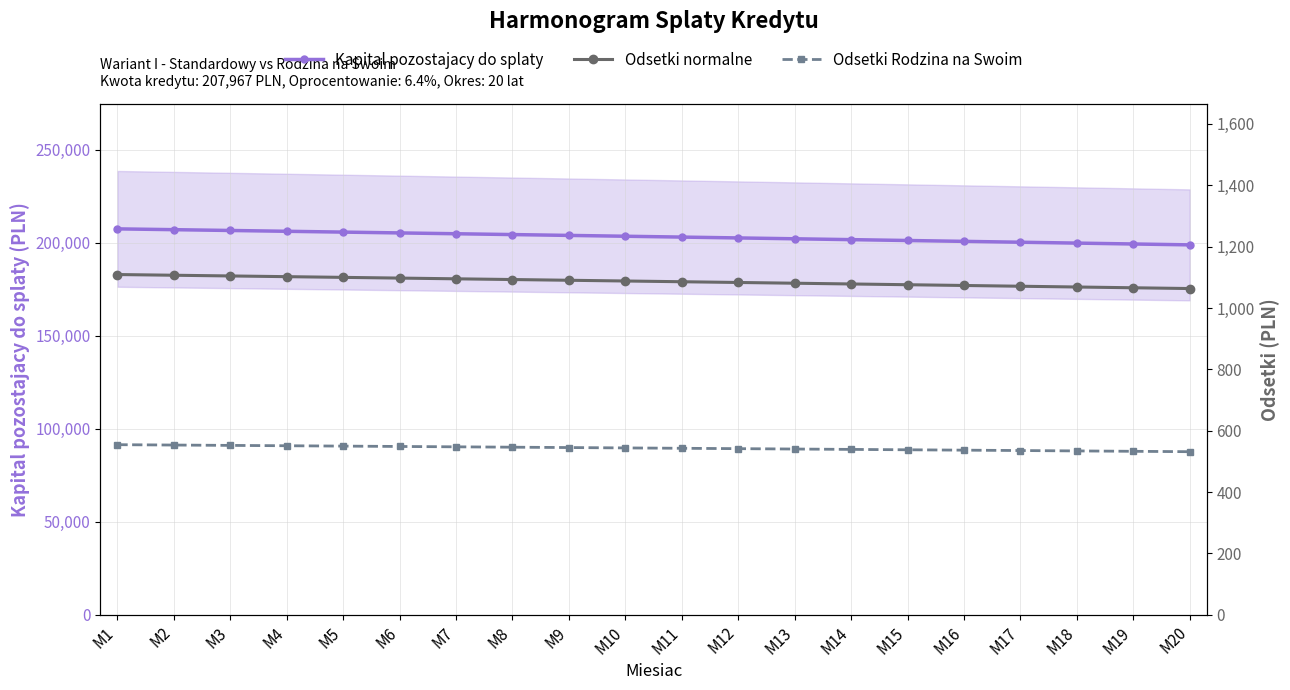

Reading right to left, list all the values displayed in this chart.

Kapital pozostajacy do splaty: M20=198934.5	M19=199409.3	M18=199881.6	M17=200351.4	M16=200818.7	M15=201283.5	M14=201745.8	M13=202205.7	M12=202663.2	M11=203118.2	M10=203570.8	M9=204021.0	M8=204468.9	M7=204914.3	M6=205357.4	M5=205798.1	M4=206236.5	M3=206672.6	M2=207106.4	M1=207537.8
Odsetki normalne: M20=1063.5	M19=1066.0	M18=1068.5	M17=1071.0	M16=1073.5	M15=1076.0	M14=1078.4	M13=1080.9	M12=1083.3	M11=1085.7	M10=1088.1	M9=1090.5	M8=1092.9	M7=1095.2	M6=1097.6	M5=1099.9	M4=1102.2	M3=1104.6	M2=1106.9	M1=1109.2
Odsetki Rodzina na Swoim: M20=531.8	M19=533.0	M18=534.3	M17=535.5	M16=536.8	M15=538.0	M14=539.2	M13=540.4	M12=541.6	M11=542.9	M10=544.1	M9=545.2	M8=546.4	M7=547.6	M6=548.8	M5=550.0	M4=551.1	M3=552.3	M2=553.4	M1=554.6